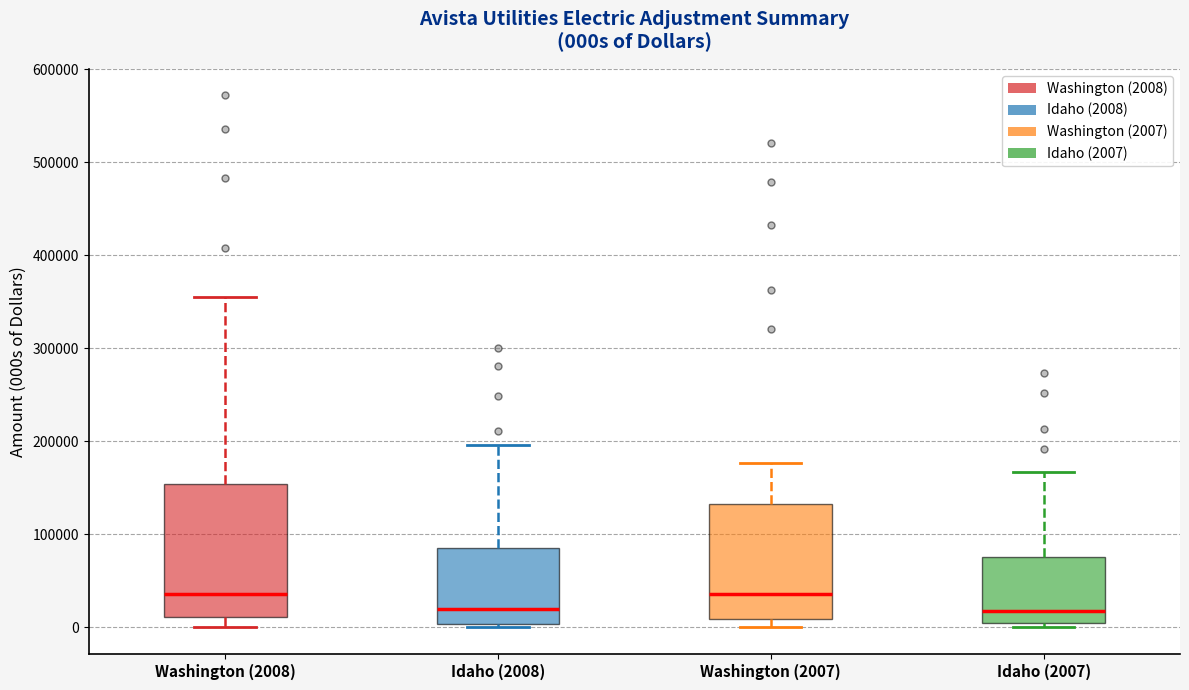

Where is the upper edge of the box for Washington (2007) on the y-axis? The values are not printed on the chart, so give them approximately, as read against the axis.

130000